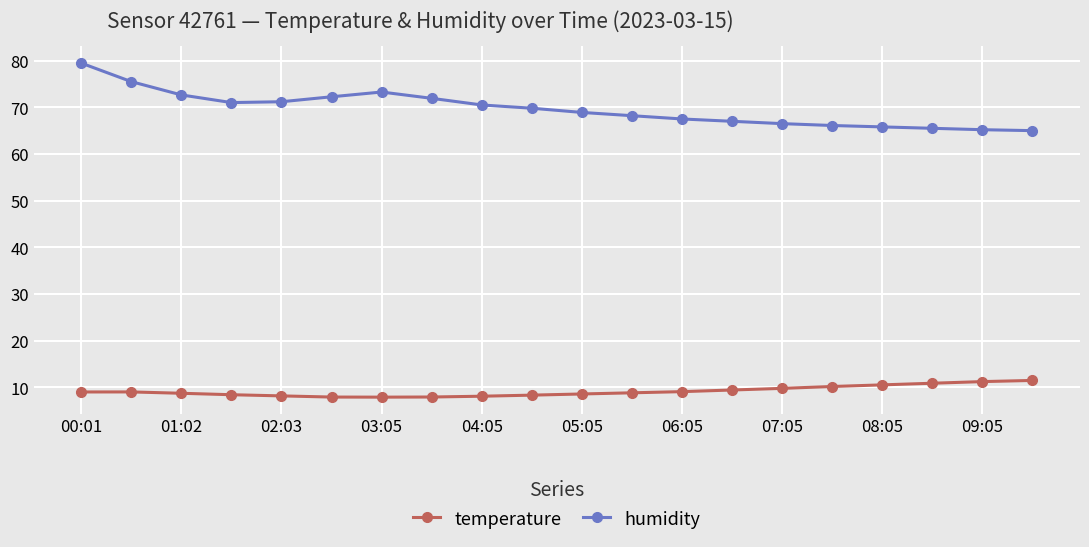

What is the difference between the maximum and minimum values in the temperature series?

3.6